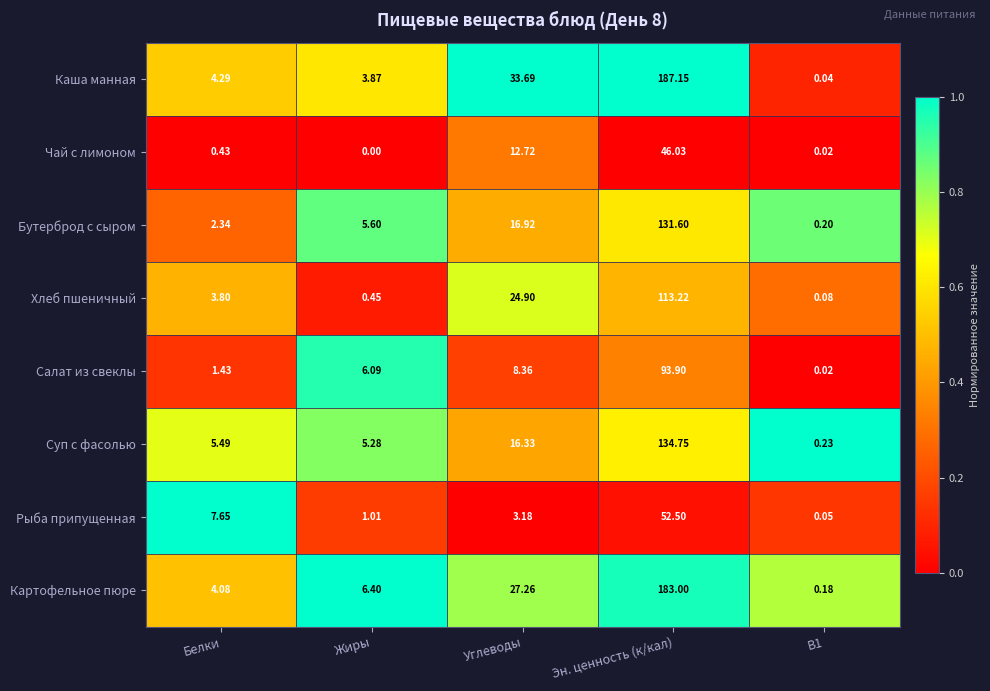

Which category has the highest value across all series?

Эн. ценность (к/кал)